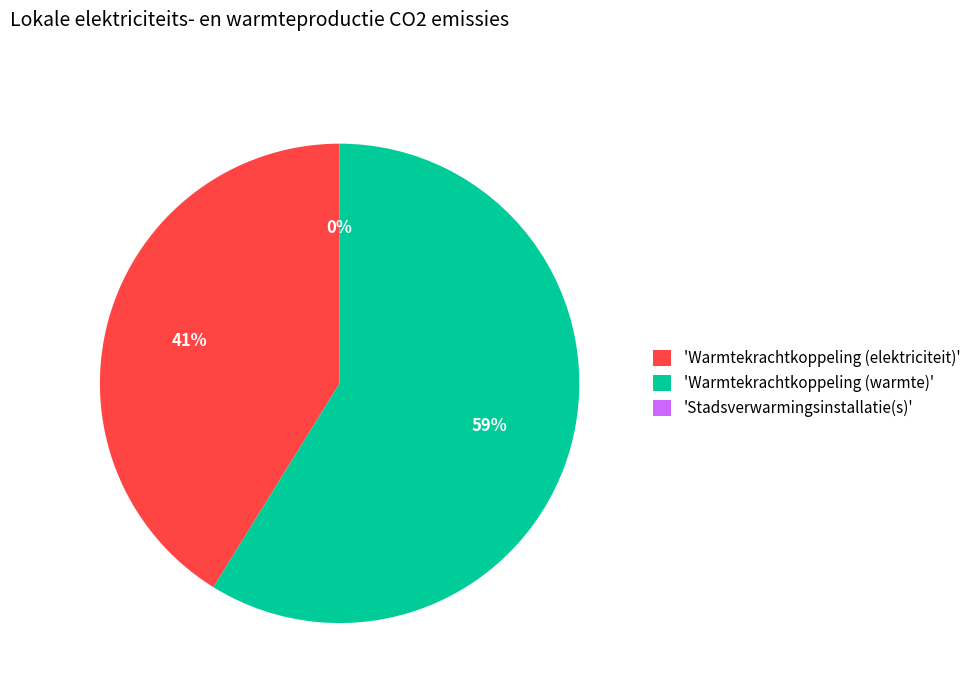

To the nearest percent, what is the average slice percentage?

33%